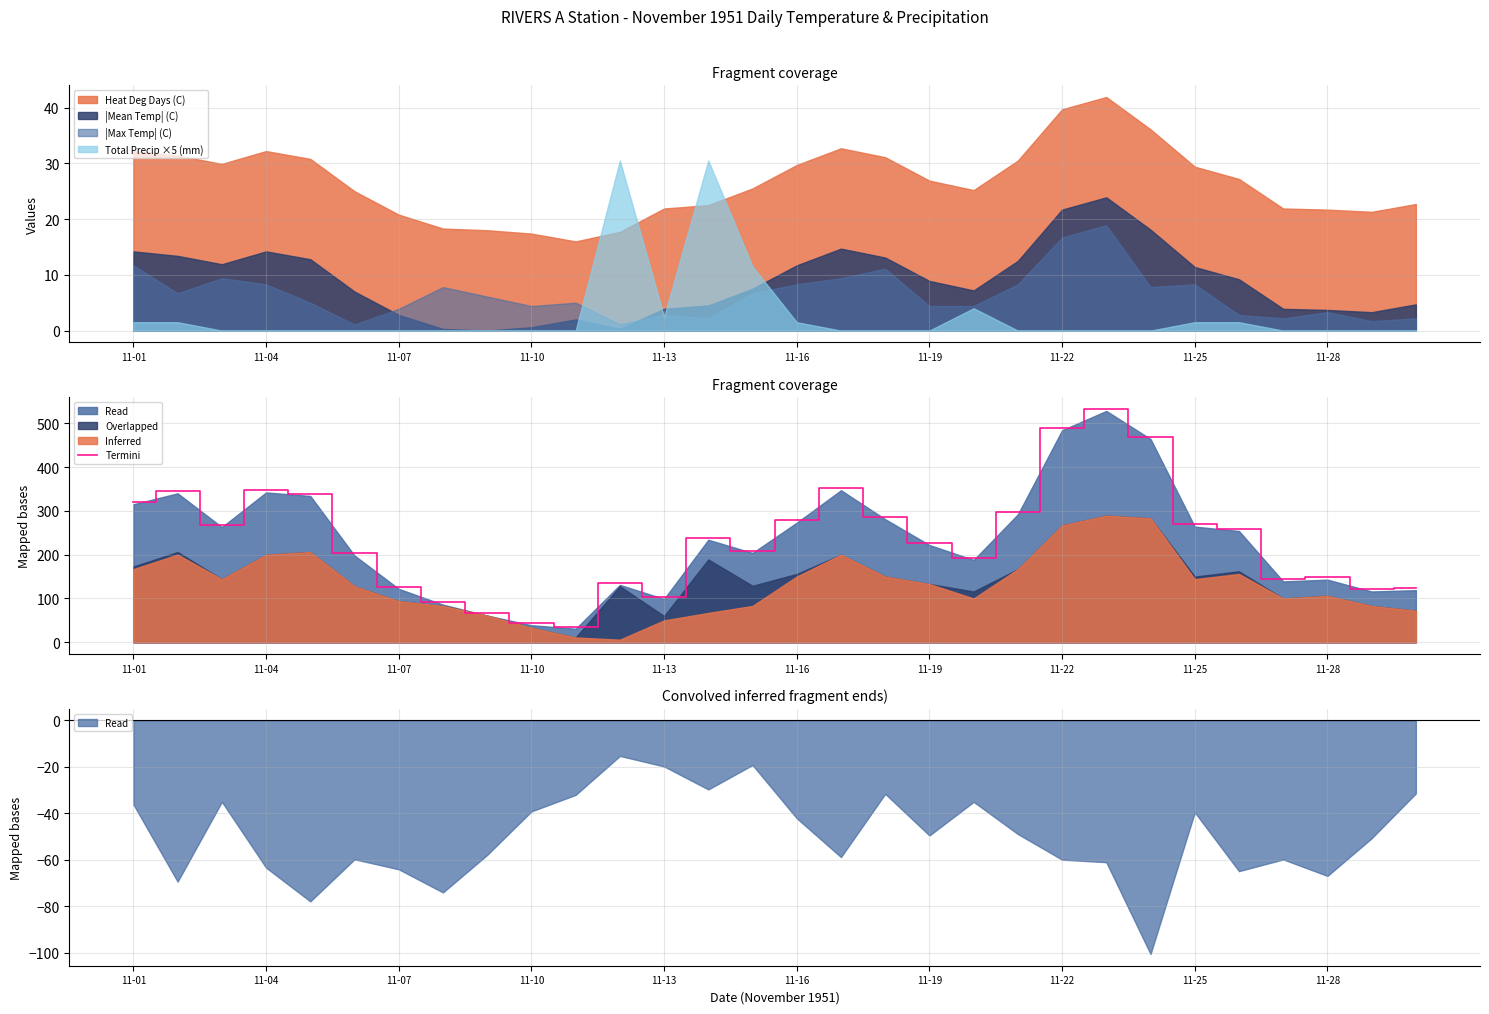

True or false: there are more than 0 points higher than both neighbors.

True